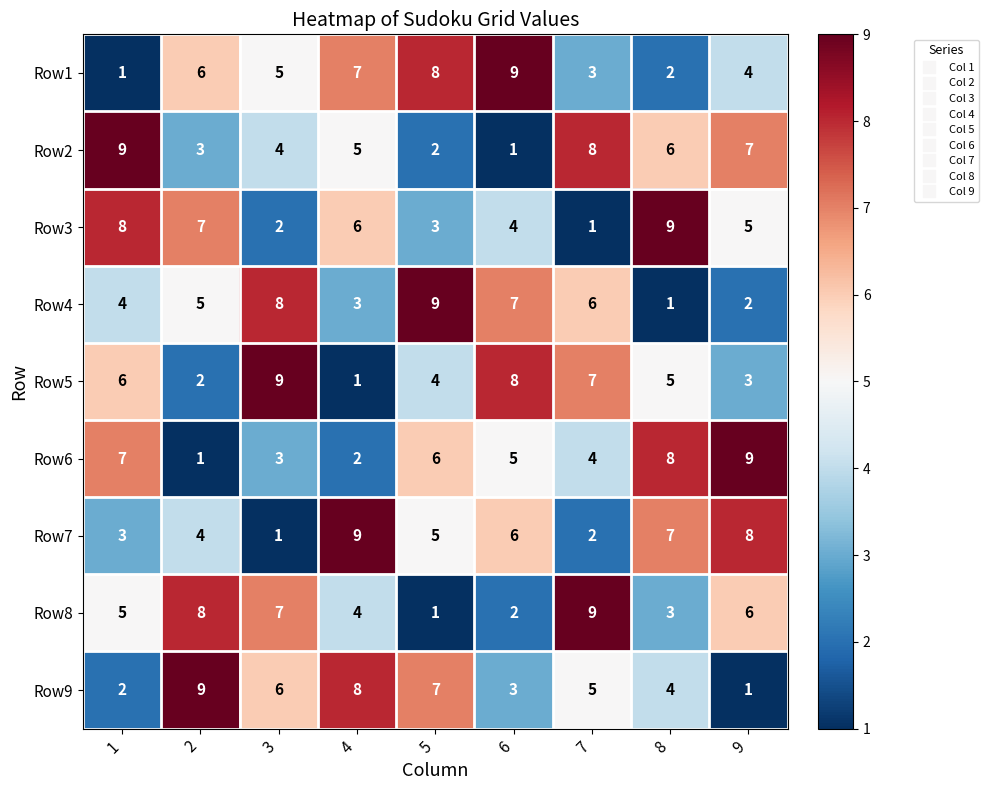

Rank the series at 5 from lowest to highest value.

Row8, Row2, Row3, Row5, Row7, Row6, Row9, Row1, Row4